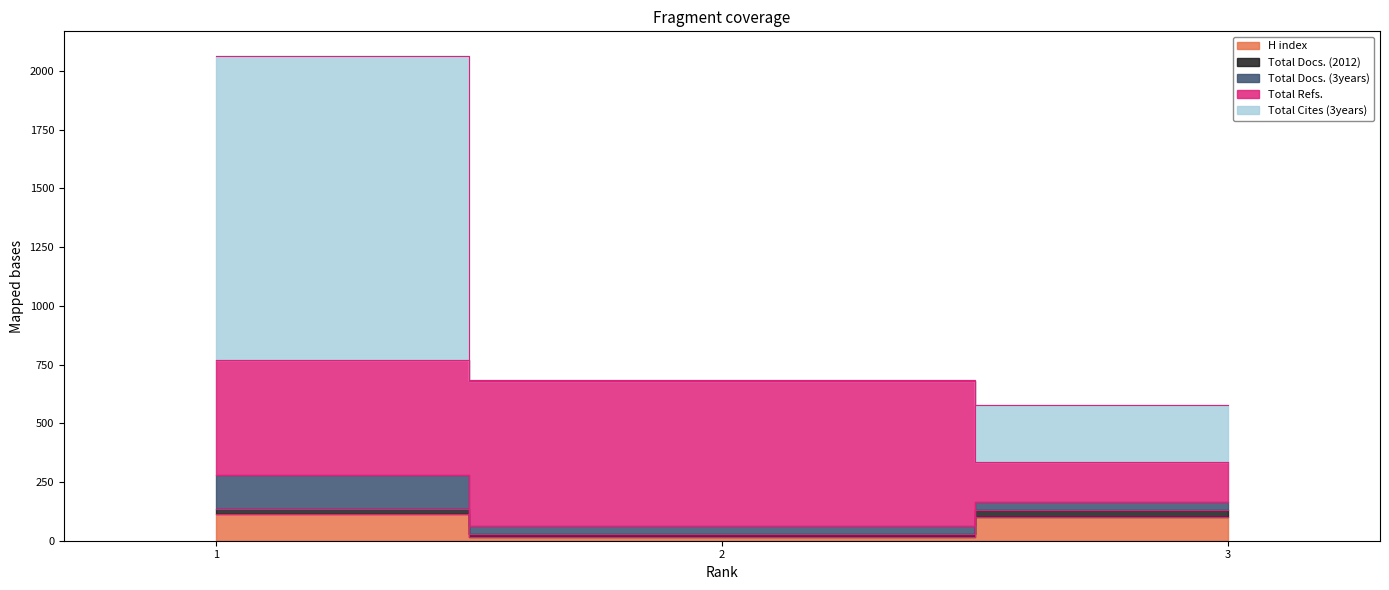

What is the value of the Total Docs. (3years) point at the 3rd from the left?

37